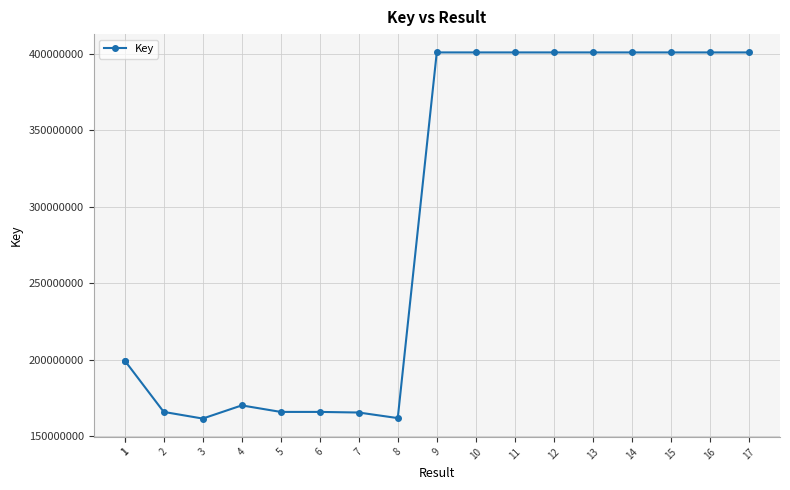

Rank the categories by value from lowest to highest.

3, 8, 7, 5, 2, 6, 4, 1, 1, 10, 16, 17, 12, 14, 15, 13, 11, 9